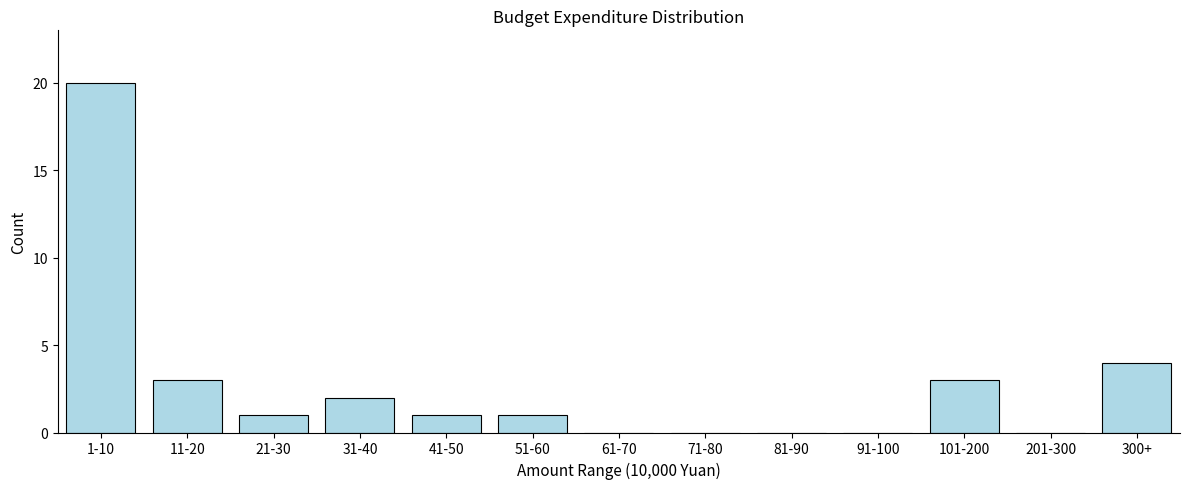

Reading left to right, extract all data points from this chart.

1-10=20	11-20=3	21-30=1	31-40=2	41-50=1	51-60=1	61-70=0	71-80=0	81-90=0	91-100=0	101-200=3	201-300=0	300+=4